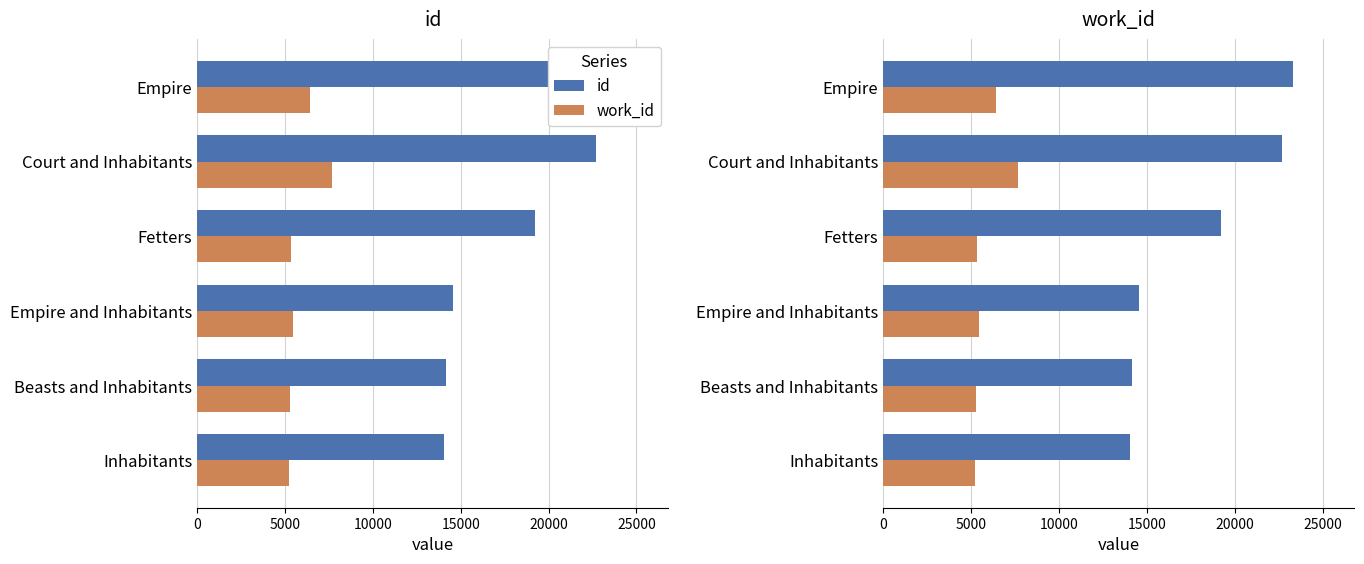

What is the value of the work_id bar at the 4th from the left?

5345